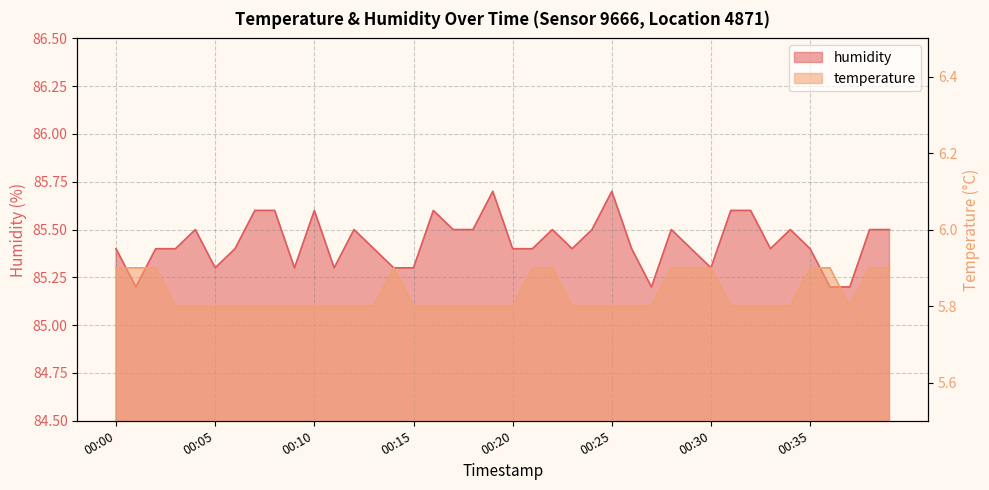

What is the difference between the maximum and minimum values in the temperature series?

0.1